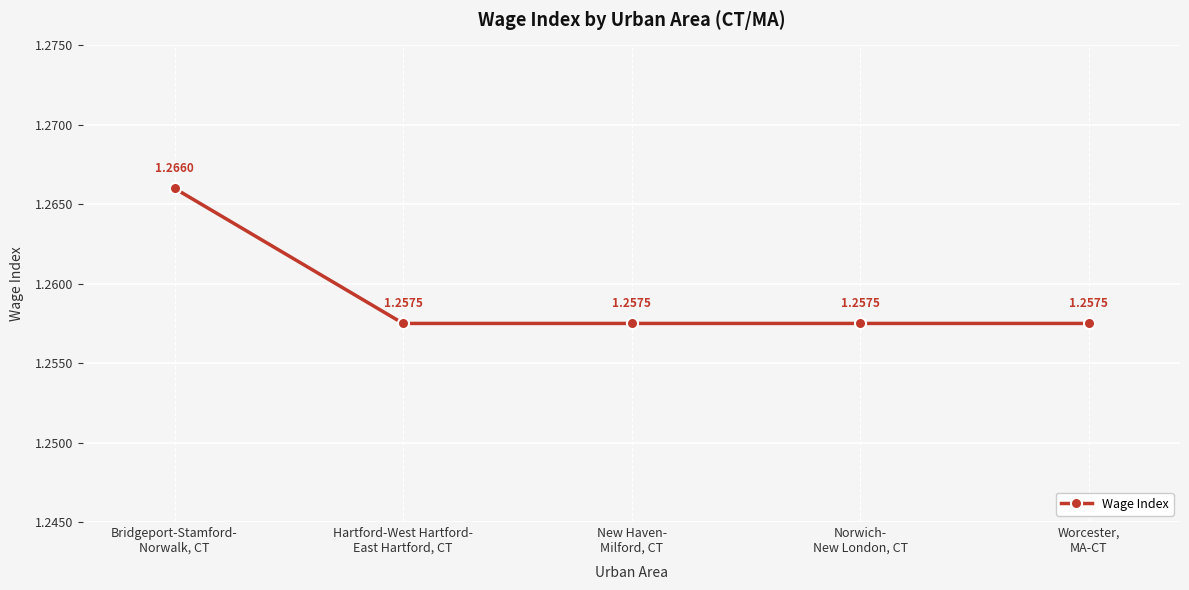

True or false: the data has more than 1 interior local peaks.

False